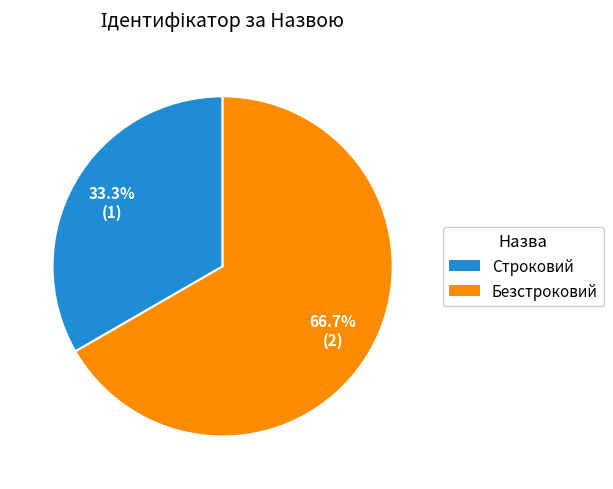

Which has a higher value, Безстроковий or Строковий?

Безстроковий